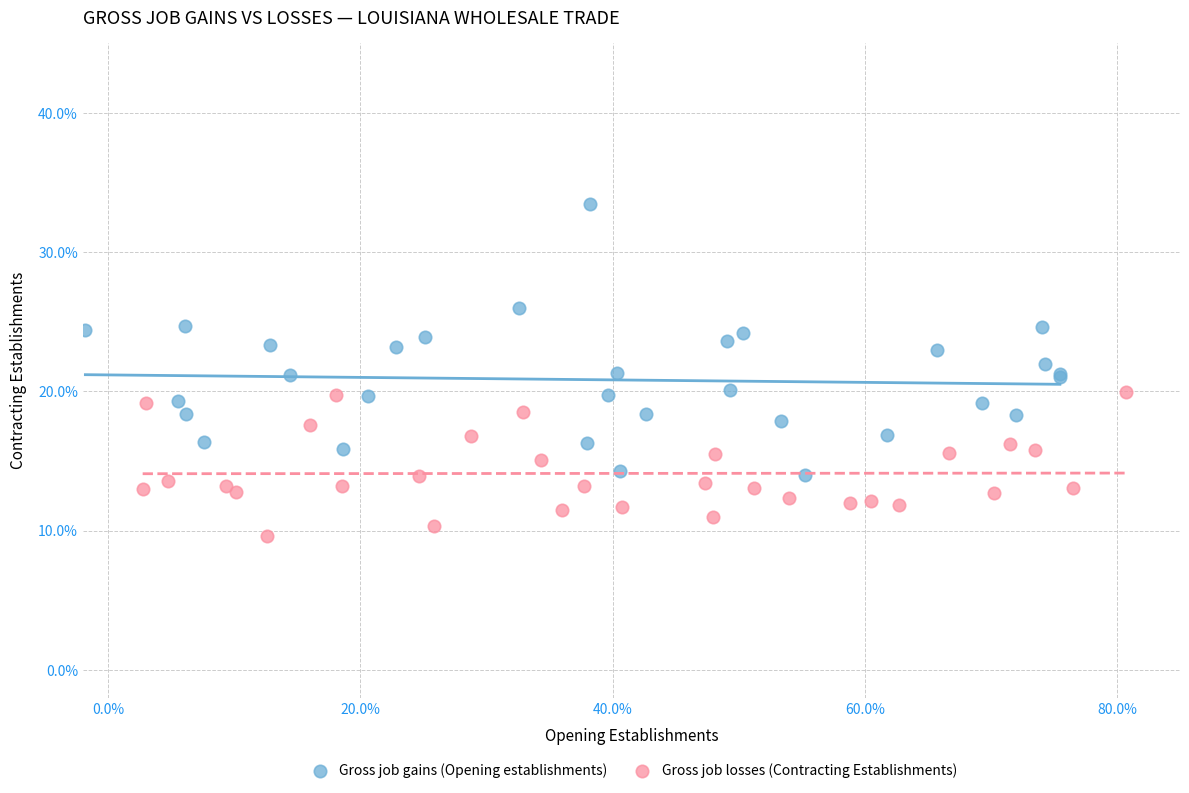

Which series reaches the maximum Y coordinate?

Gross job gains (Opening establishments)